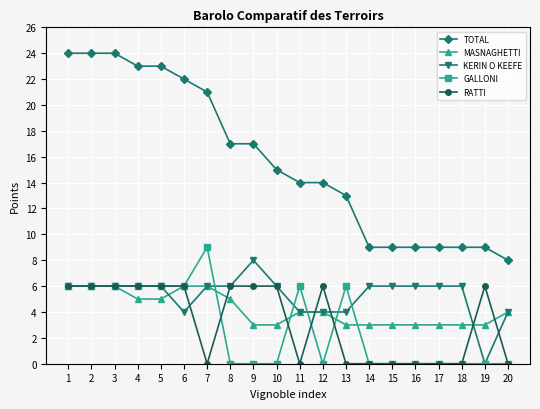

True or false: KERIN O KEEFE has a value of 4 at 12.

True